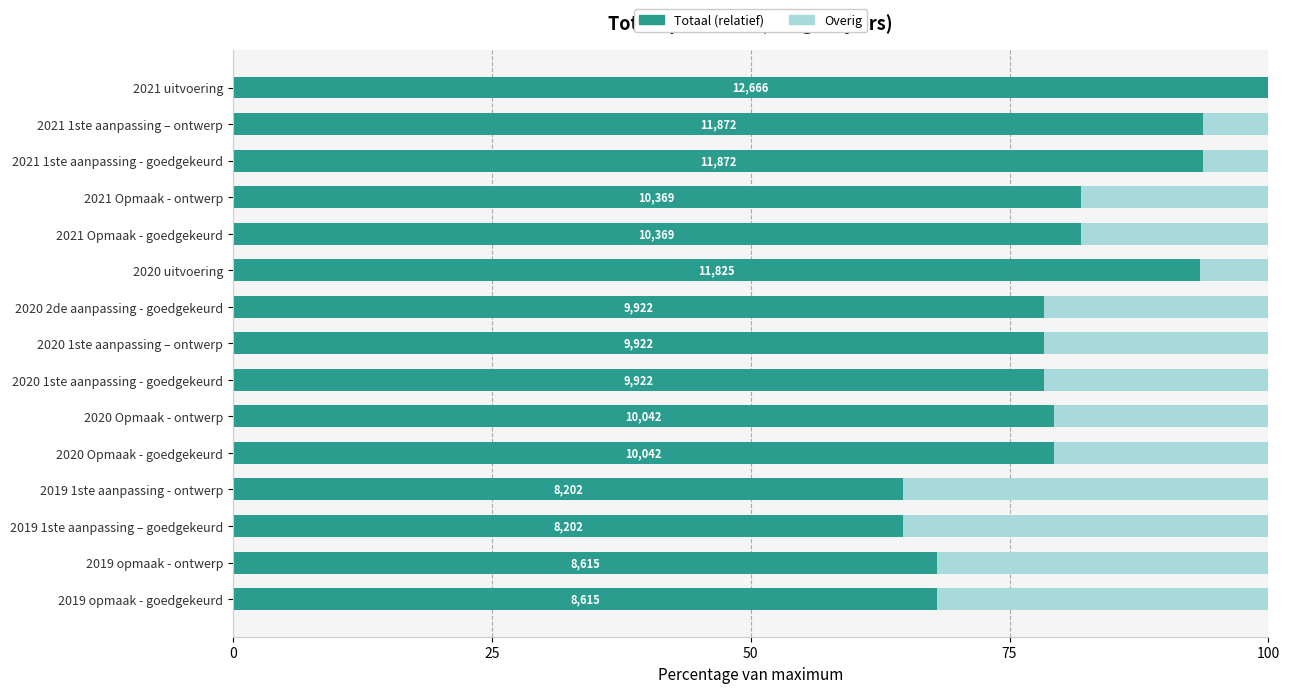

Reading left to right, list all the values displayed in this chart.

Totaal (relatief): 68.0	68.0	64.8	64.8	79.3	79.3	78.3	78.3	78.3	93.4	81.9	81.9	93.7	93.7	100.0
Rest: 32.0	32.0	35.2	35.2	20.7	20.7	21.7	21.7	21.7	6.6	18.1	18.1	6.3	6.3	0.0